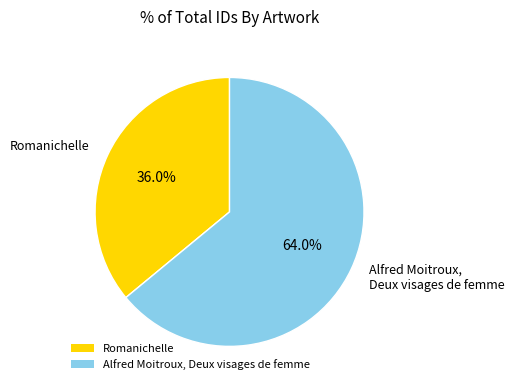

What is the smallest slice in the pie chart?

Romanichelle